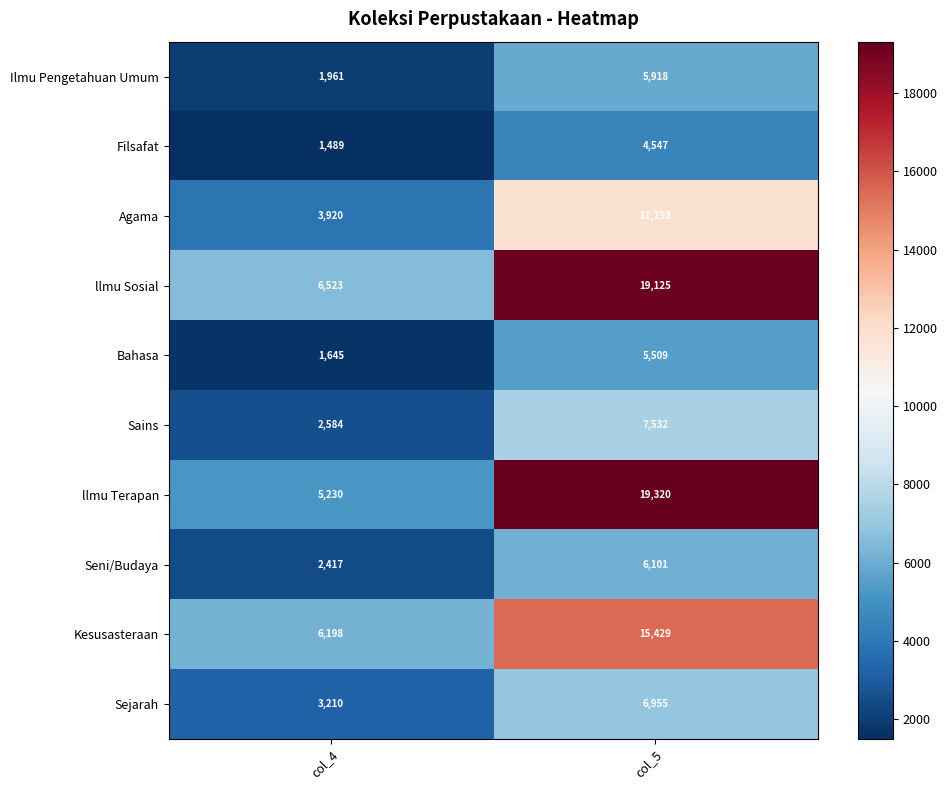

Between col_4 and col_5, which series saw the biggest shift?

llmu Terapan